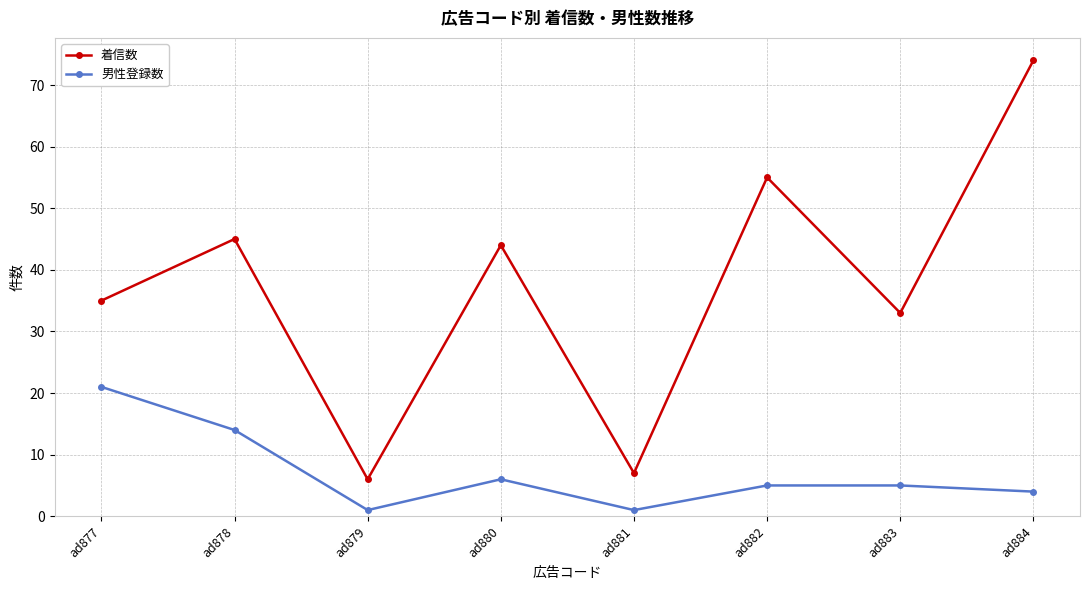

What is the maximum value for 着信数?

74